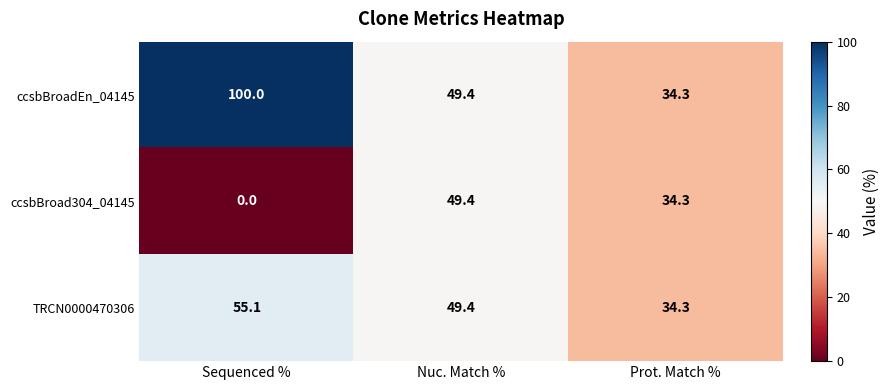

Which label corresponds to the smallest value in the chart?

Sequenced %